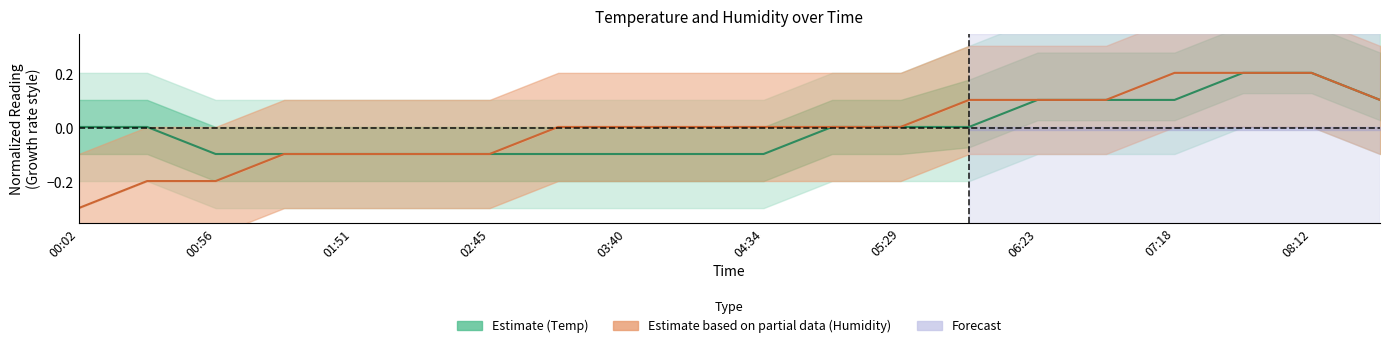

The Temp (Estimate) series shows 0.1 at 15. True or false?

False